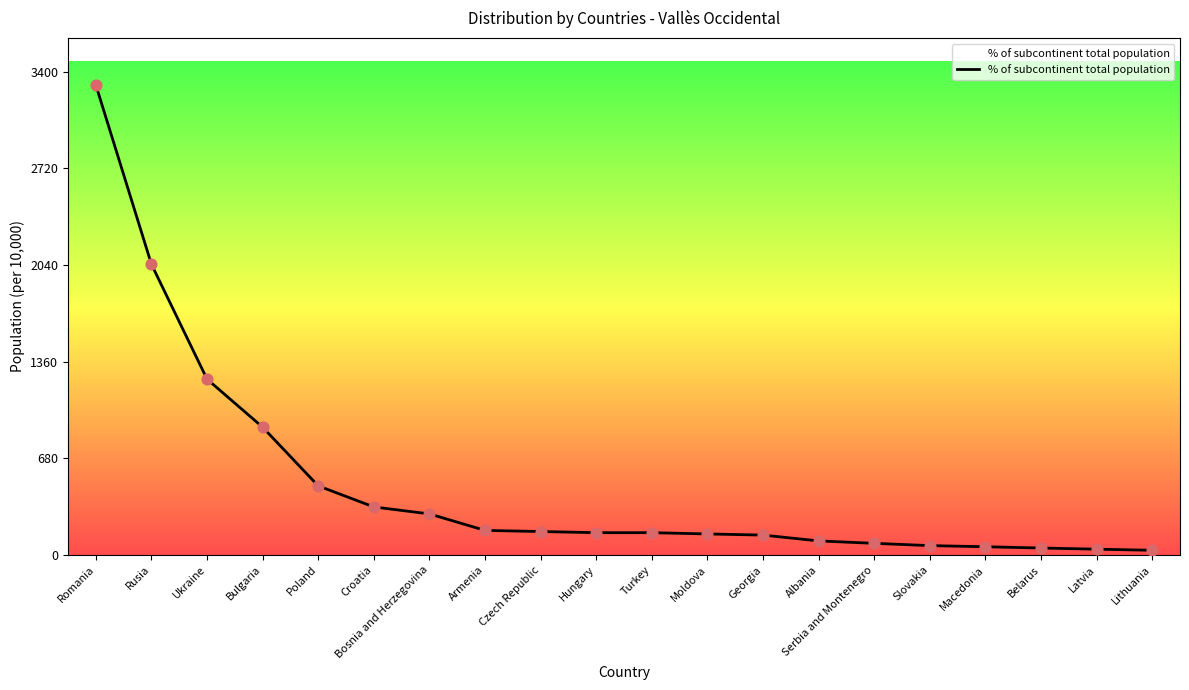

Which has a higher value, Hungary or Albania?

Hungary